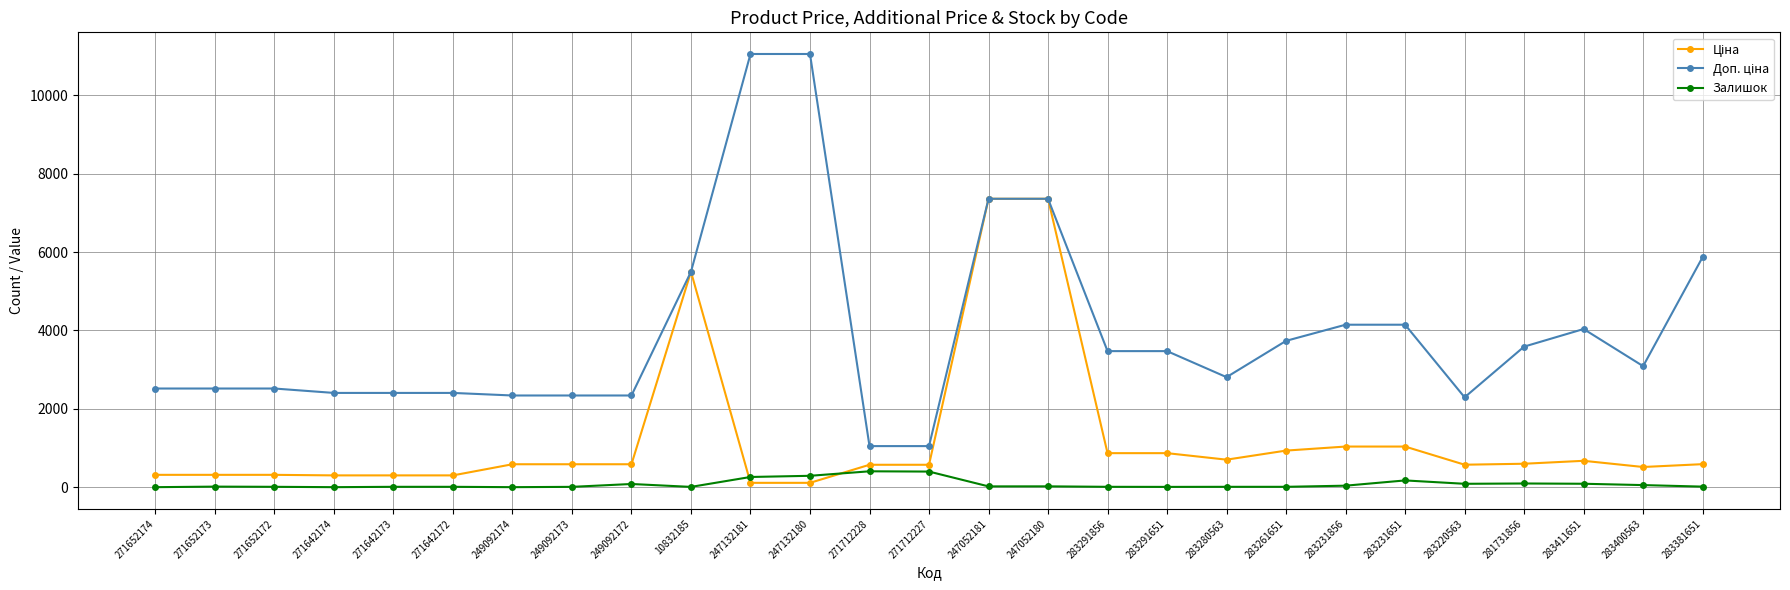

True or false: Залишок has a value of 81.0 at 249092172.

True